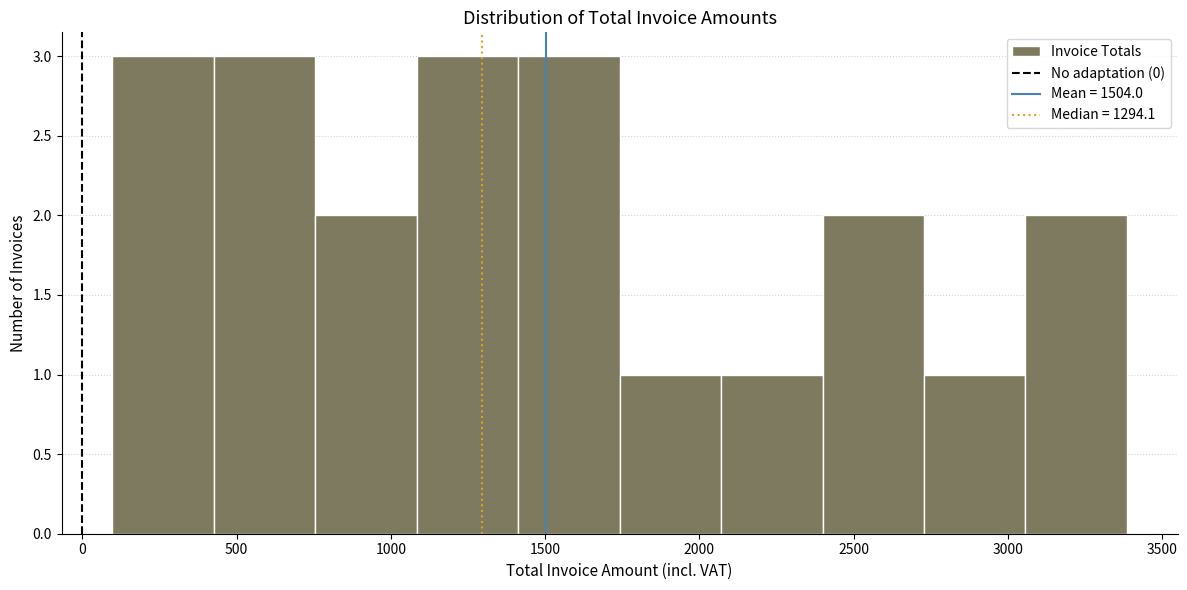

What is the height of the bar covering 750 to 1100 on the x-axis? Neither the bar edges nor the heights are printed on the chart, so give them approximately, as read against the axes.

2